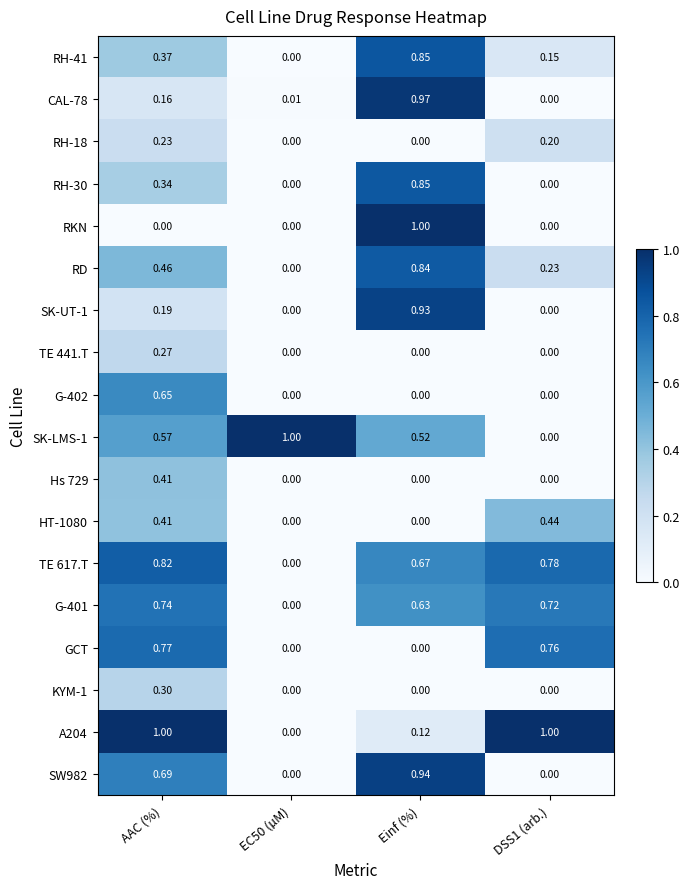

How many positive values does the RH-41 series have?

3